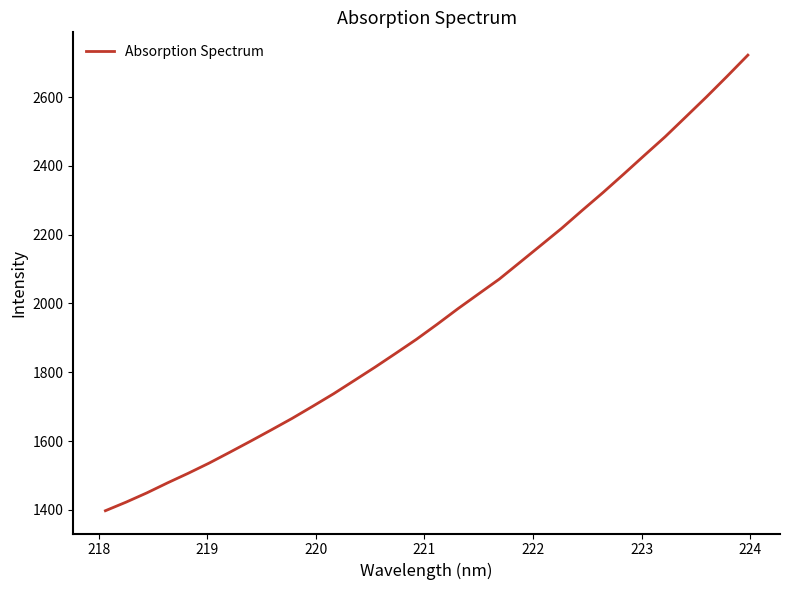

What is the difference between the maximum and minimum values?

1324.8